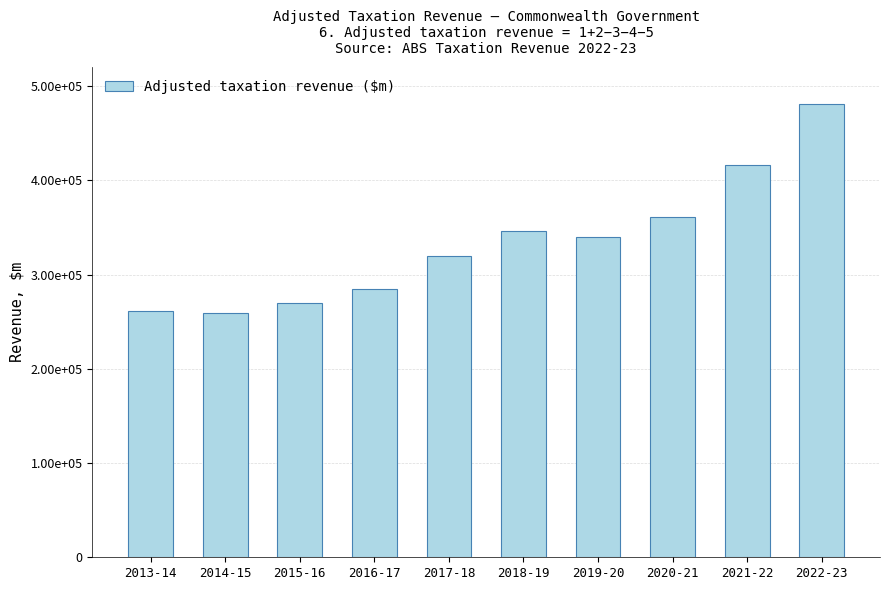

Count the number of categories in the chart.

10